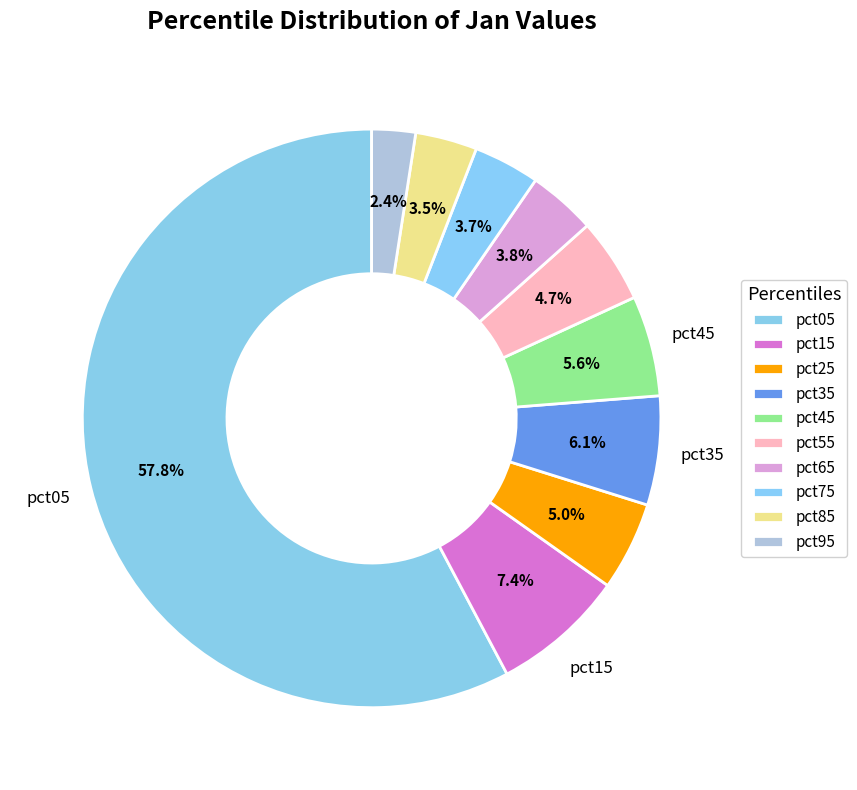

Rank the categories by value from lowest to highest.

pct95, pct85, pct75, pct65, pct55, pct25, pct45, pct35, pct15, pct05